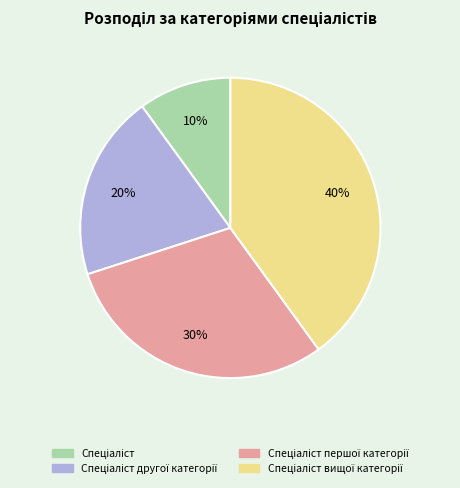

Is there any slice that represents more than half of the pie?

No